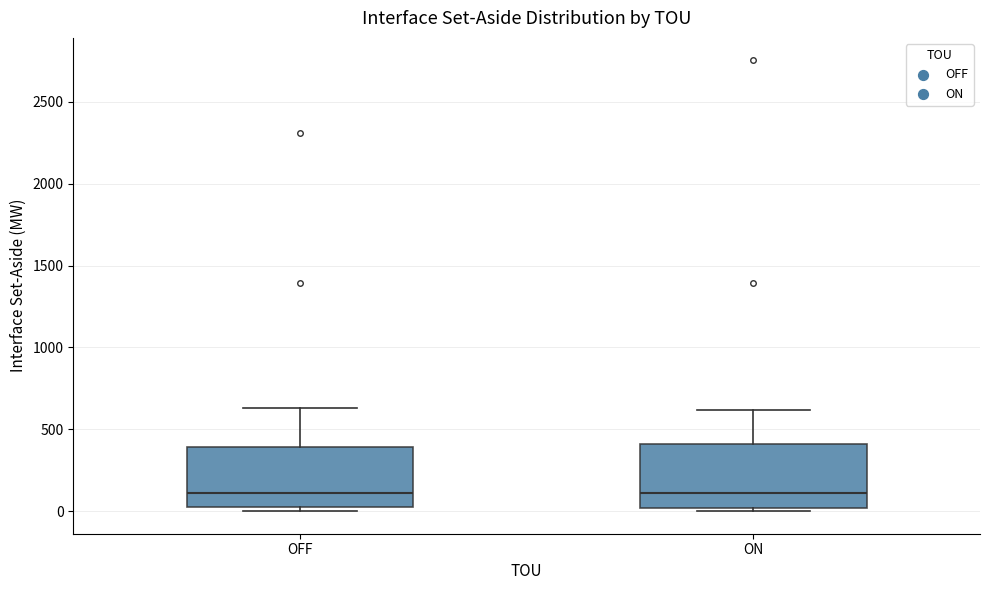

Where is the lower edge of the box for OFF on the y-axis? The values are not printed on the chart, so give them approximately, as read against the axis.

0